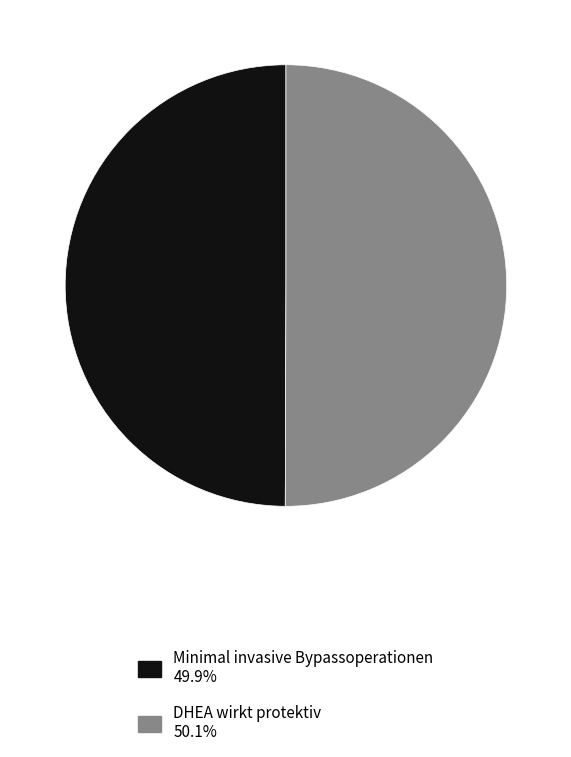

Is the sum of DHEA wirkt protektiv and Minimal invasive Bypassoperationen greater than half?

Yes